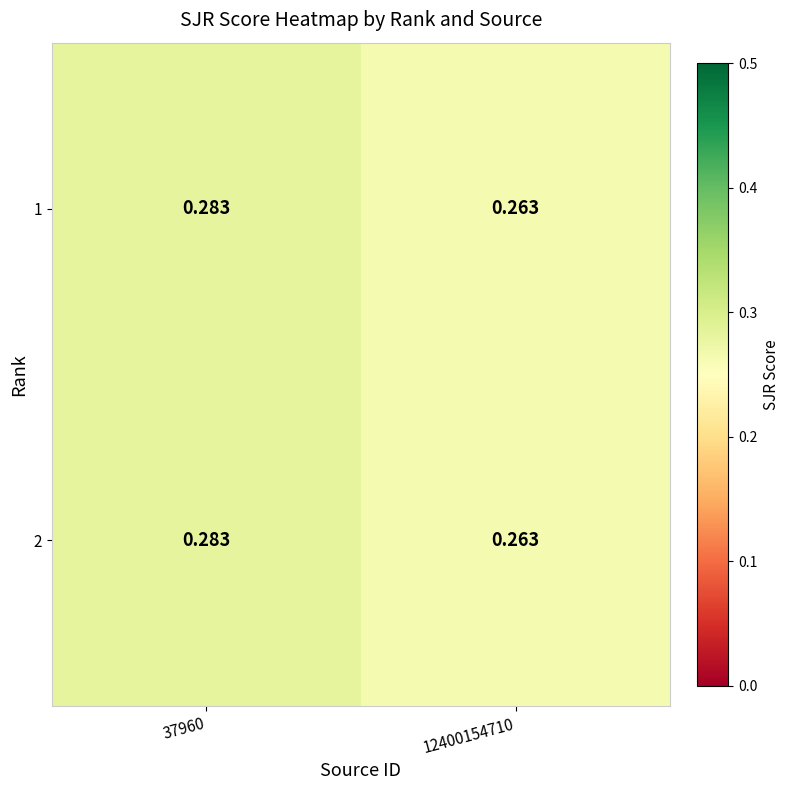

Is the value of 1 at 12400154710 greater than the value of 2 at 37960?

No